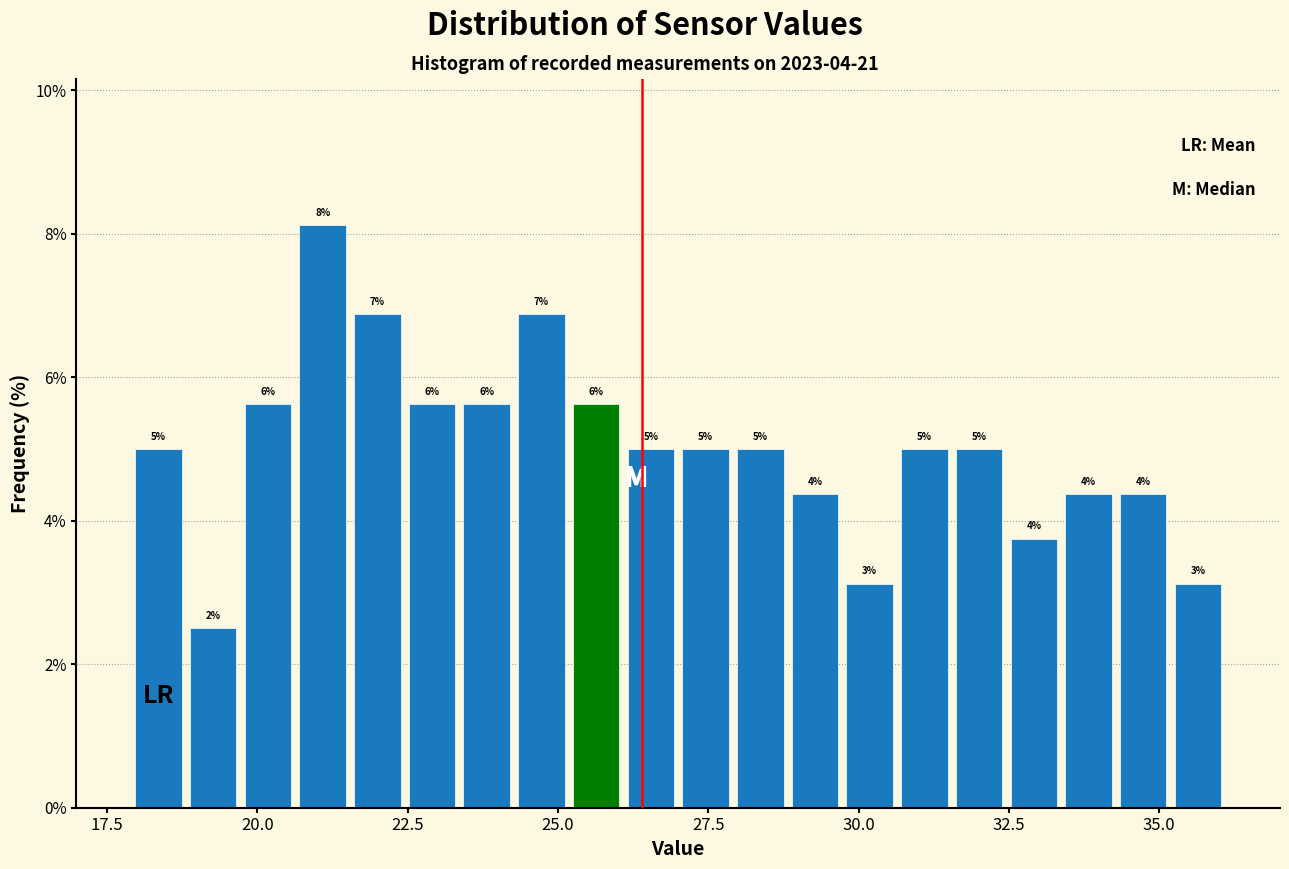

Read against the x-axis, roughly where is the centre of the tallest bar?

21.0